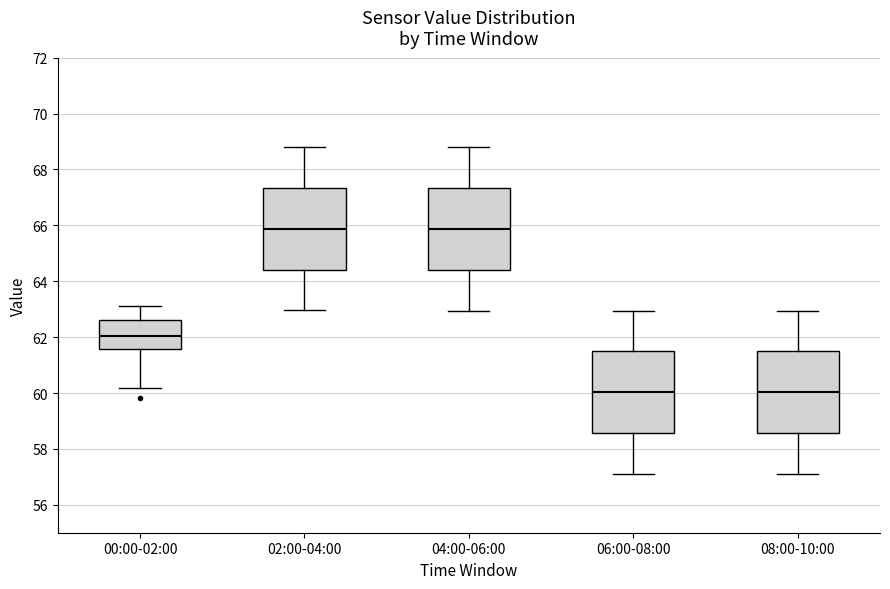

Reading left to right, read every box against the y-axis: the position of its median line, the range the box covers, and the ends of its whiskers. The values are not printed on the chart, so give them approximately, as read against the axis.

00:00-02:00: median 62.0, box 61.6 to 62.6, whiskers 60.2 to 63.2
02:00-04:00: median 65.8, box 64.4 to 67.4, whiskers 63.0 to 68.8
04:00-06:00: median 65.8, box 64.4 to 67.4, whiskers 63.0 to 68.8
06:00-08:00: median 60.0, box 58.6 to 61.4, whiskers 57.2 to 63.0
08:00-10:00: median 60.0, box 58.6 to 61.4, whiskers 57.2 to 63.0